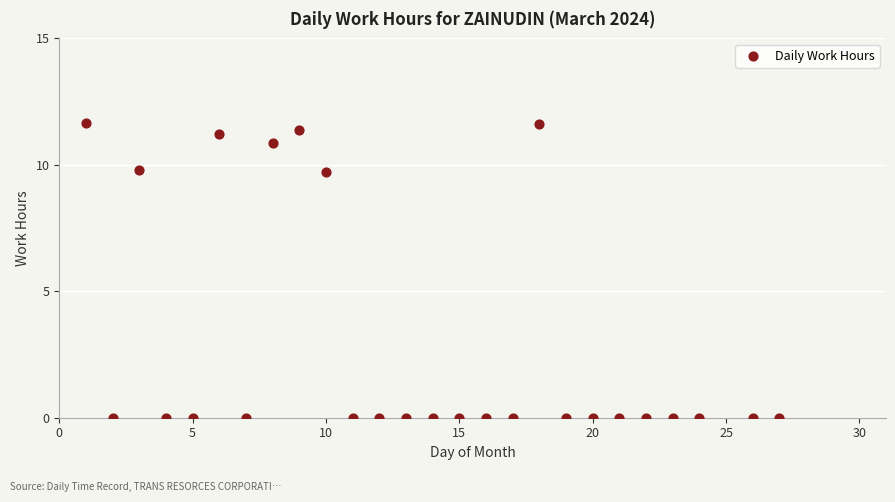

What is the range of X values (max minus min)?

26.0